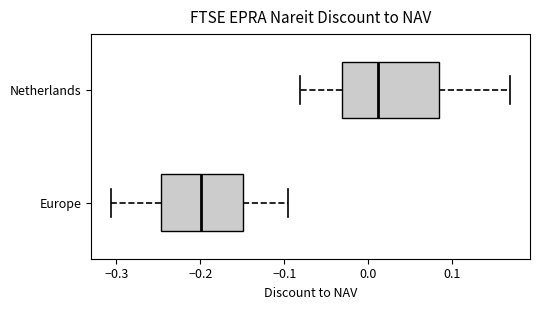

Reading bottom to top, read every box against the x-axis: the position of its median line, the range the box covers, and the ends of its whiskers. The values are not printed on the chart, so give them approximately, as read against the axis.

Europe: median -0.20, box -0.25 to -0.15, whiskers -0.31 to -0.10
Netherlands: median 0.01, box -0.03 to 0.08, whiskers -0.08 to 0.17